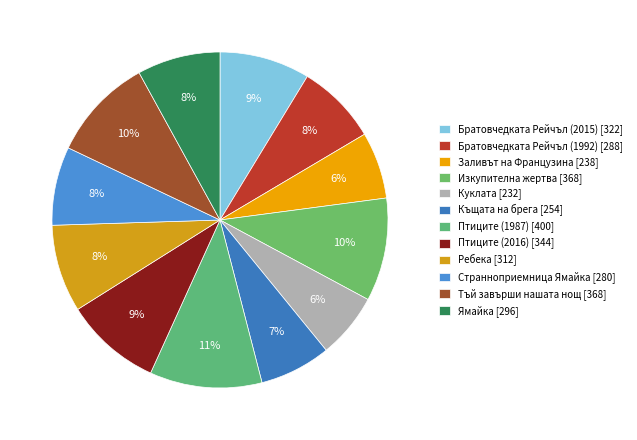

To the nearest percent, what portion does Братовчедката Рейчъл (2015) [322] represent?

9%